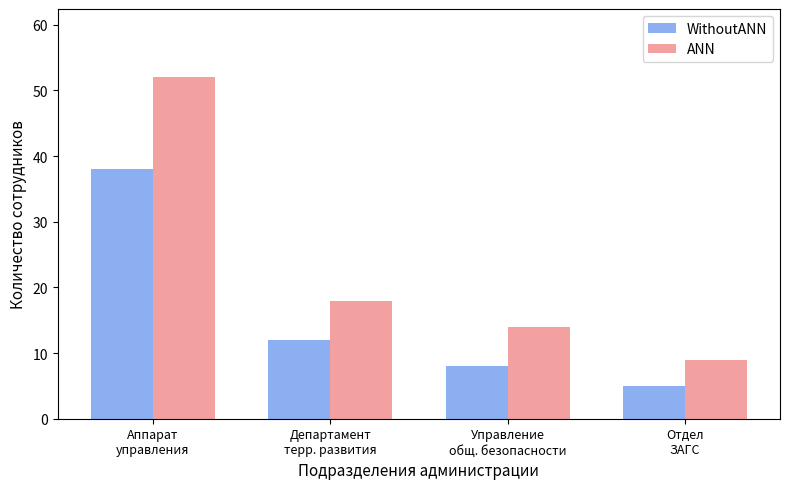

Is it true that WithoutANN equals 15 at Аппарат
управления?

False